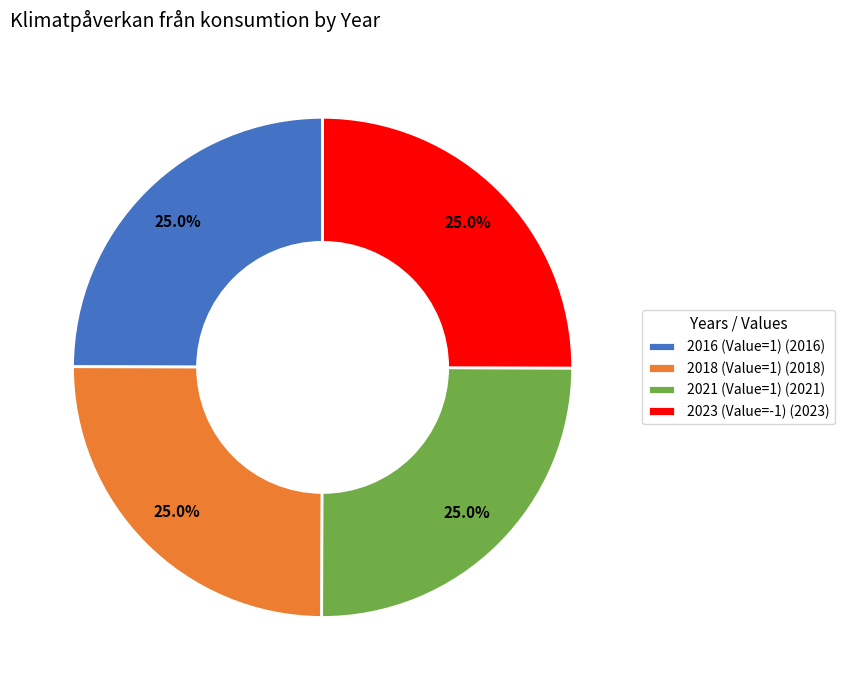

Does any single category account for the majority?

No